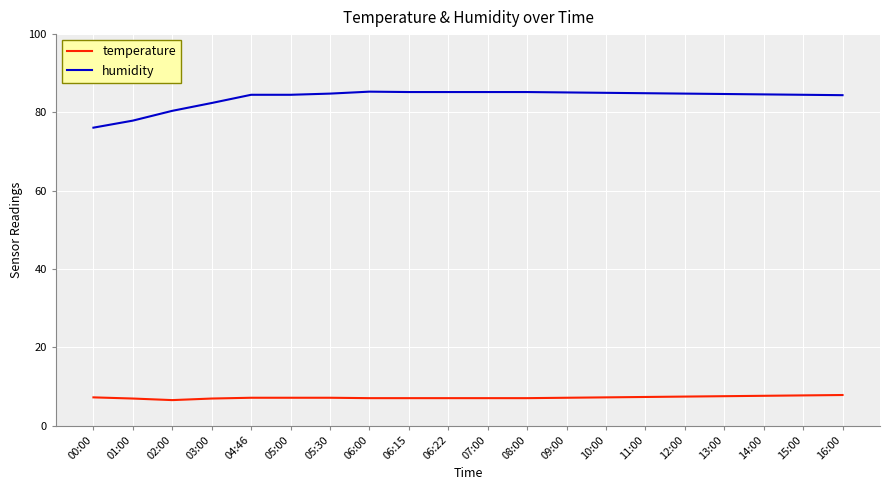

True or false: humidity and temperature cross at least once.

False